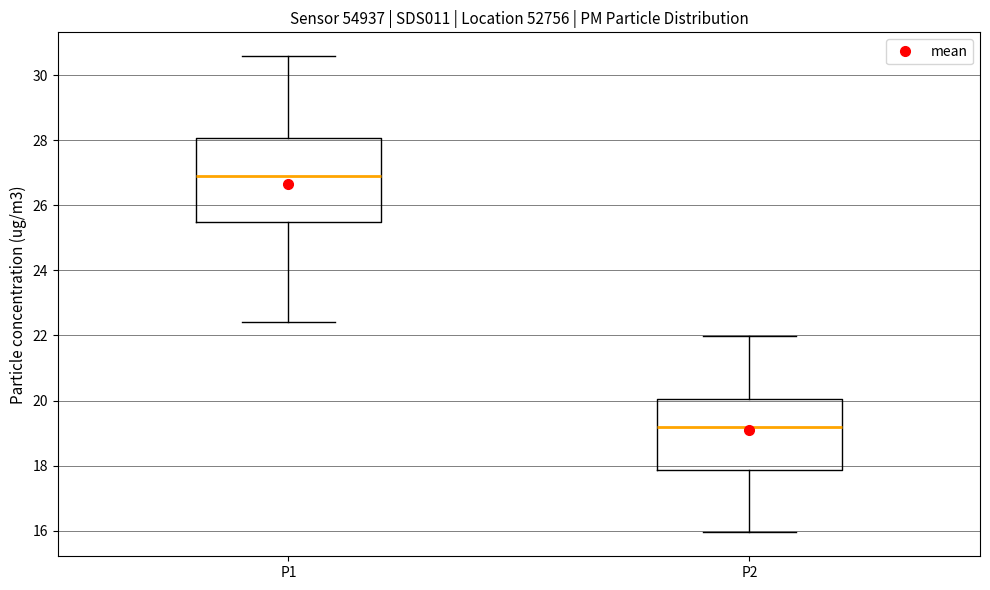

Reading left to right, transcribe this box plot: for each box, give where its median line is, the range the box spans, and where its two whiskers end, as read against the y-axis. The values are not printed on the chart, so give them approximately, as read against the axis.

P1: median 27.0, box 25.4 to 28.0, whiskers 22.4 to 30.6
P2: median 19.2, box 17.8 to 20.0, whiskers 16.0 to 22.0